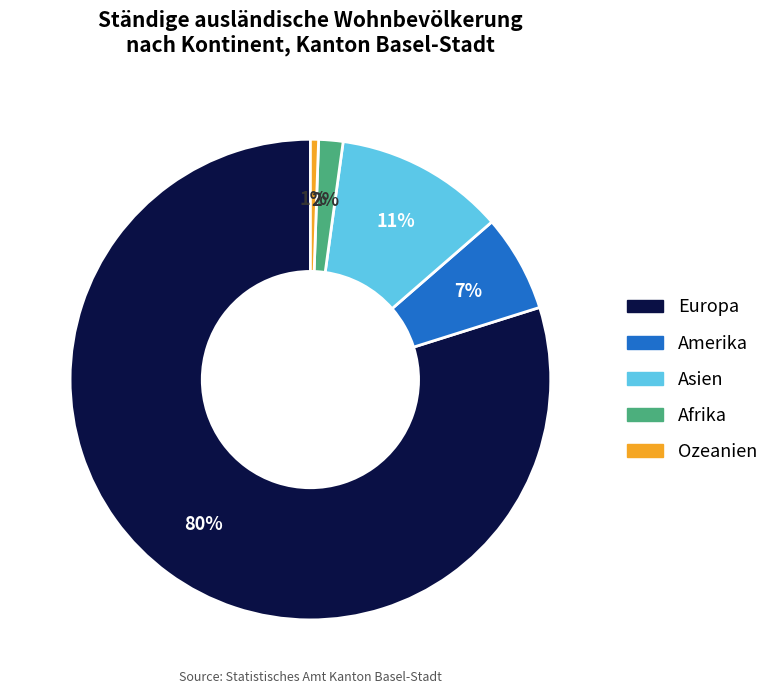

Is it true that Amerika is 1% of the pie?

False